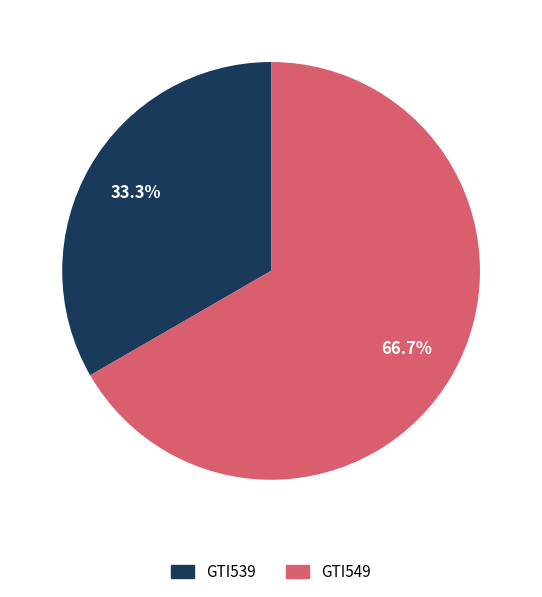

What percentage do GTI539 and GTI549 together represent?

100.0%